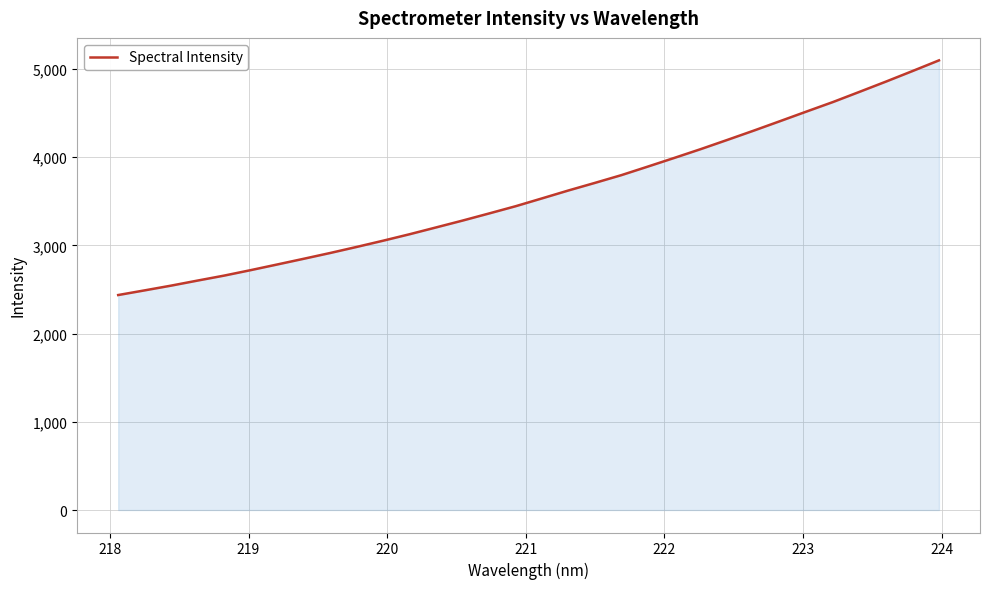

What is the difference between the maximum and minimum values?

2660.5